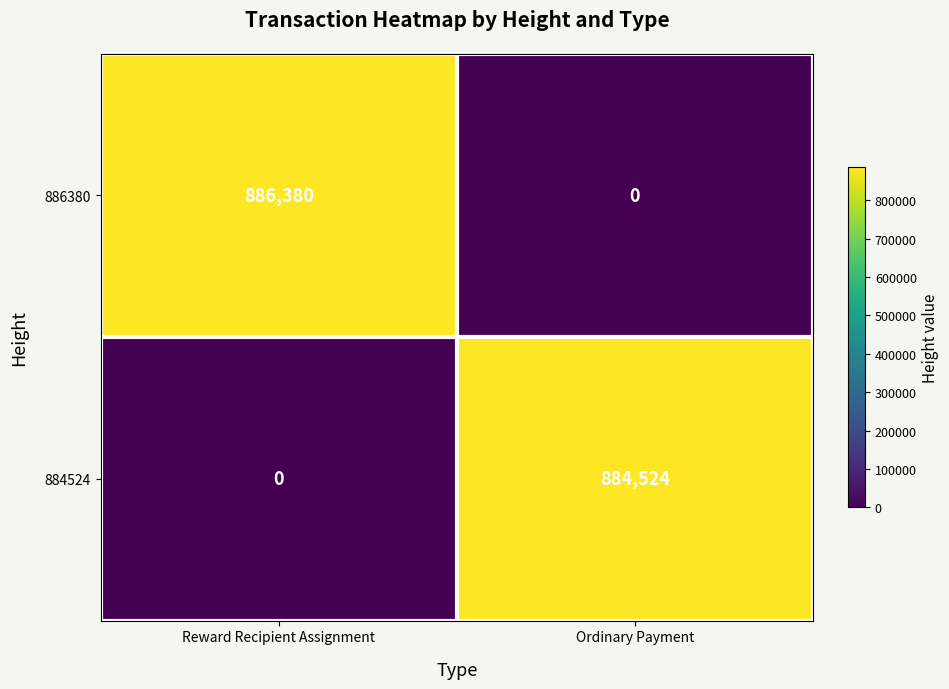

Between Reward Recipient Assignment and Ordinary Payment, which series saw the biggest shift?

886380